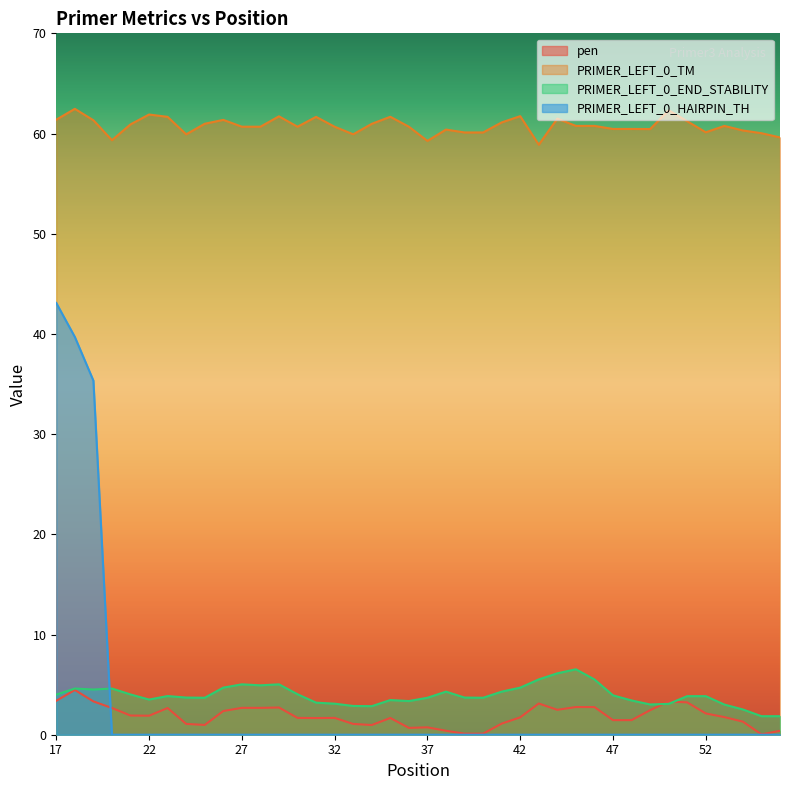

List the series in order of their peak value, highest first.

PRIMER_LEFT_0_TM, PRIMER_LEFT_0_HAIRPIN_TH, PRIMER_LEFT_0_END_STABILITY, pen